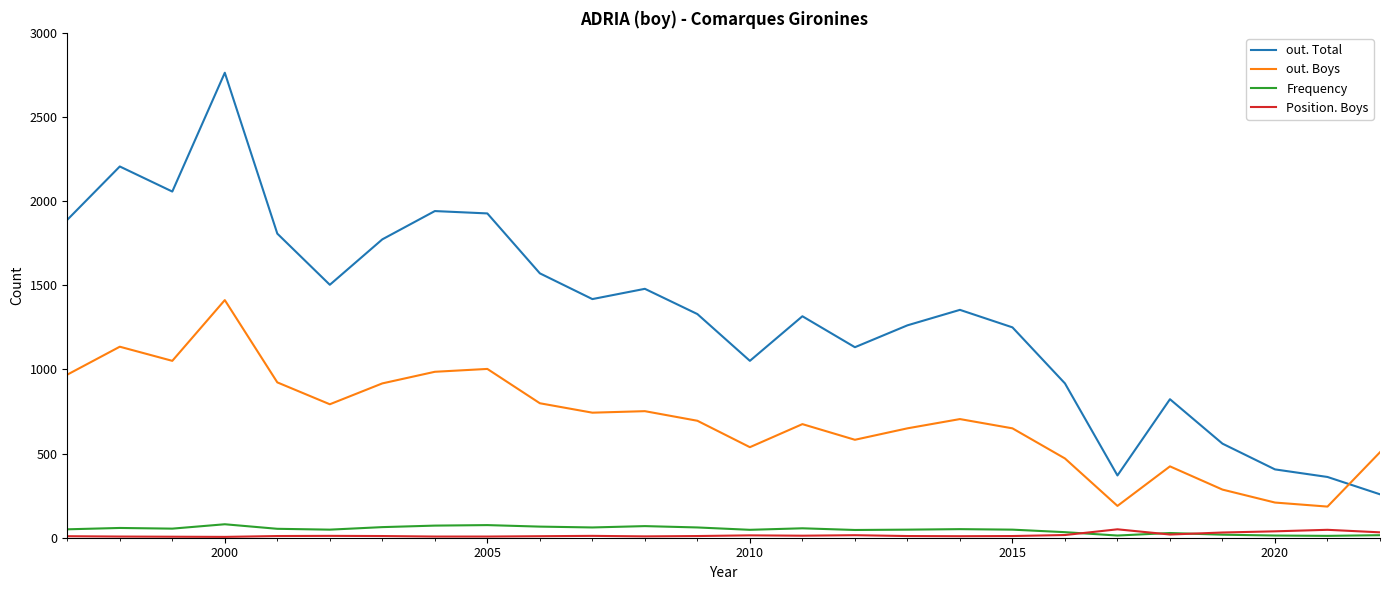

True or false: out. Boys and Position. Boys cross at least once.

False